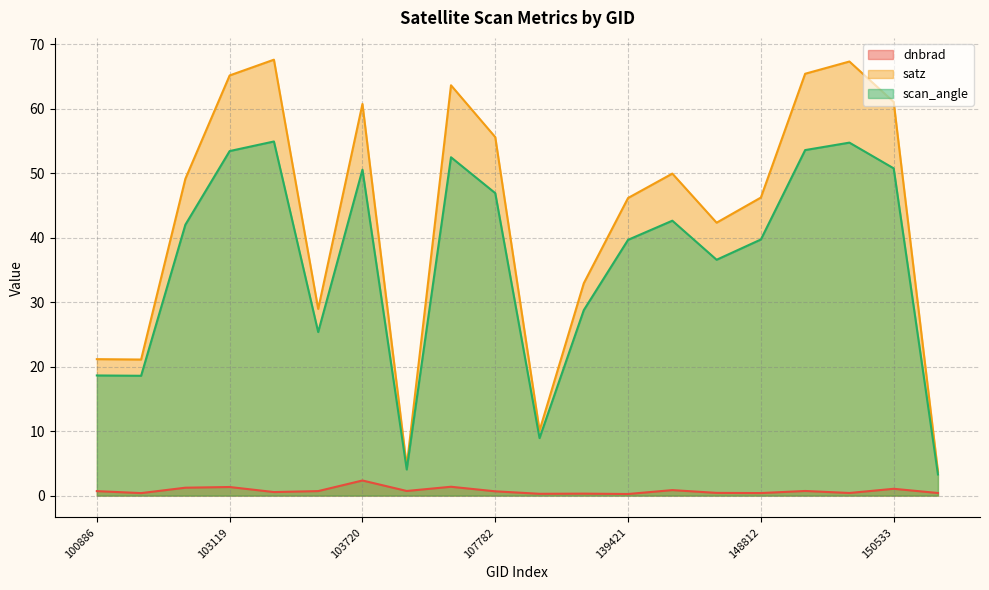

What is the spread (max minus min) of values at 103119?

63.8